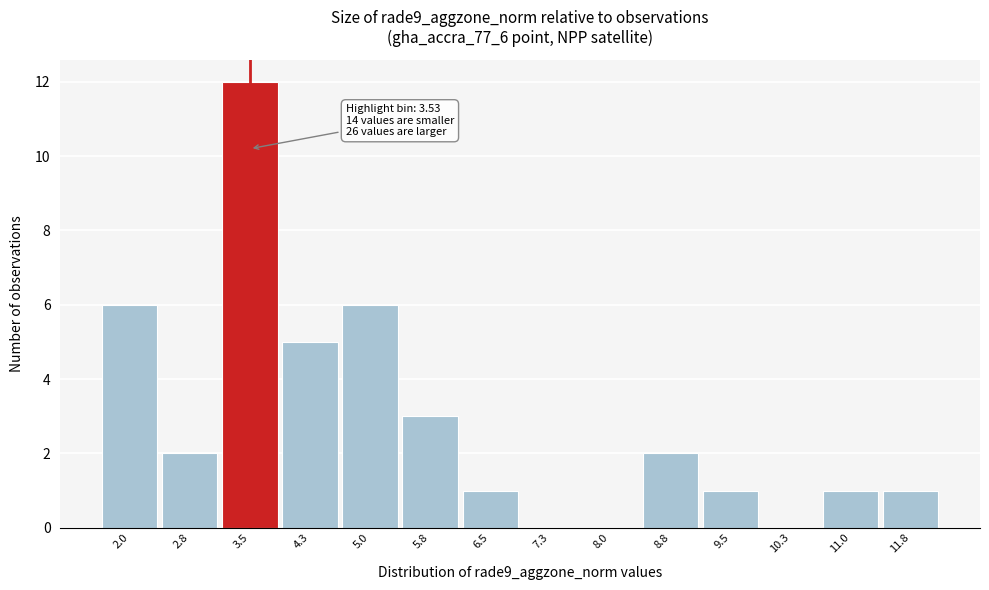

Which range on the x-axis has the tallest bar?

3.2 to 3.9